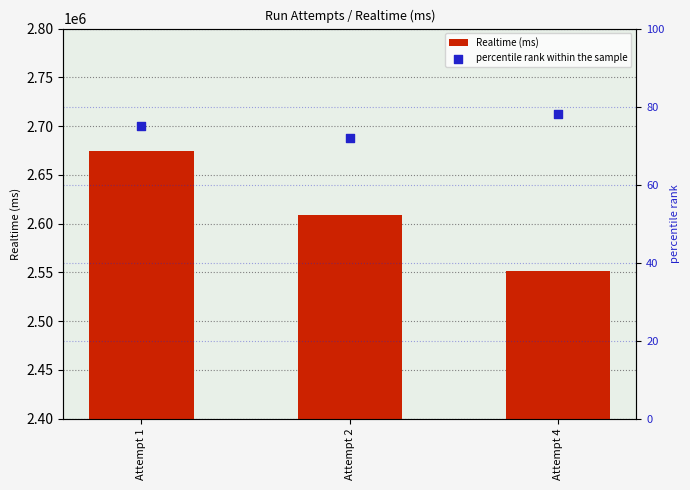

What is the total value across all series at Attempt 2?

2608602